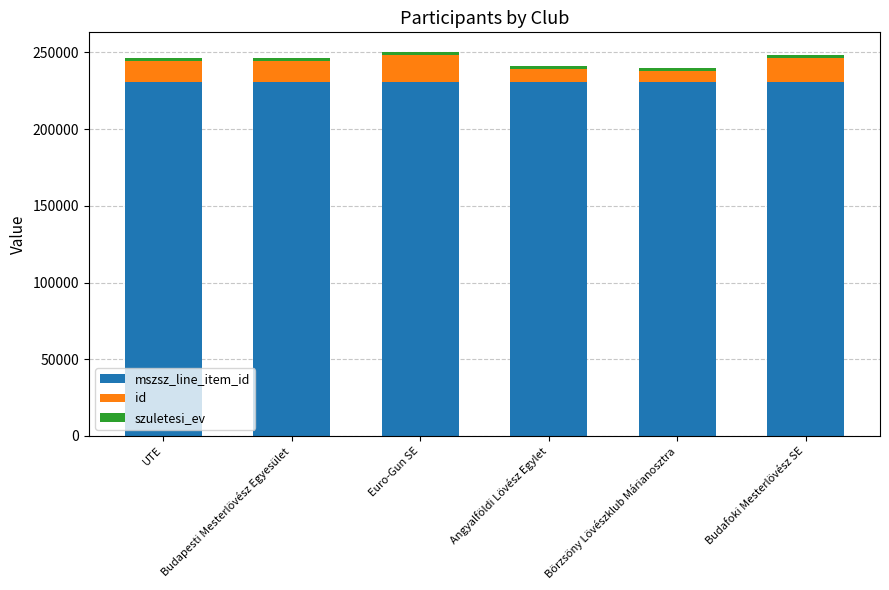

What position from the left is UTE?

1